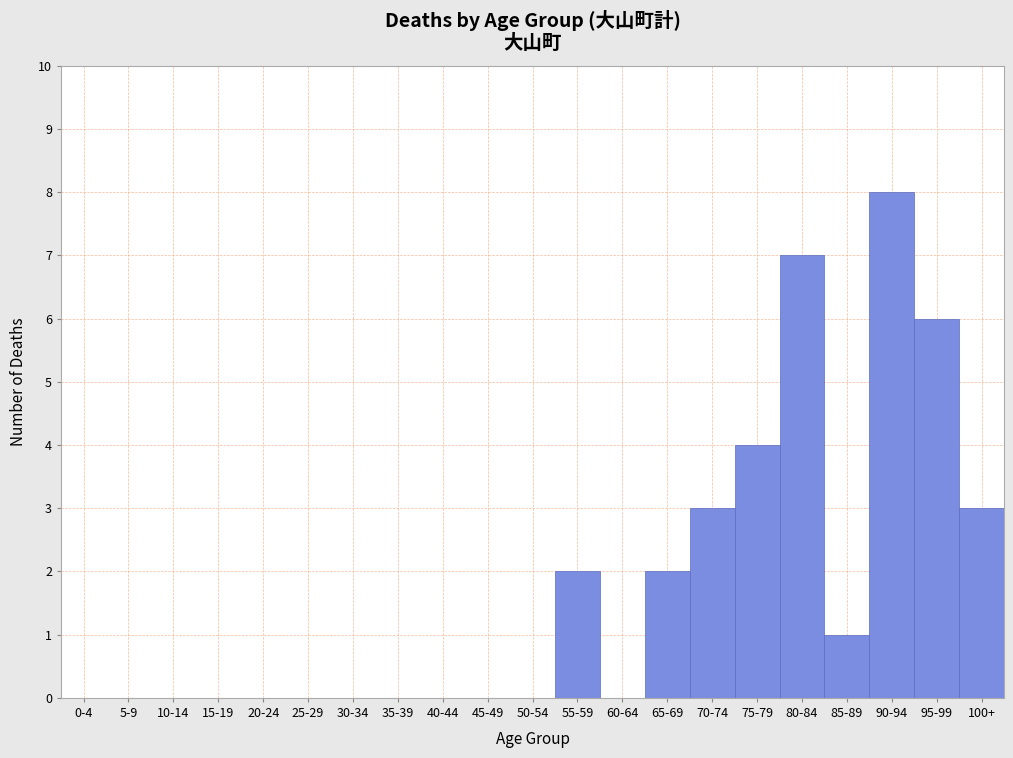

Reading left to right, what are all the values shown in this chart?

0-4=0	5-9=0	10-14=0	15-19=0	20-24=0	25-29=0	30-34=0	35-39=0	40-44=0	45-49=0	50-54=0	55-59=2	60-64=0	65-69=2	70-74=3	75-79=4	80-84=7	85-89=1	90-94=8	95-99=6	100+=3